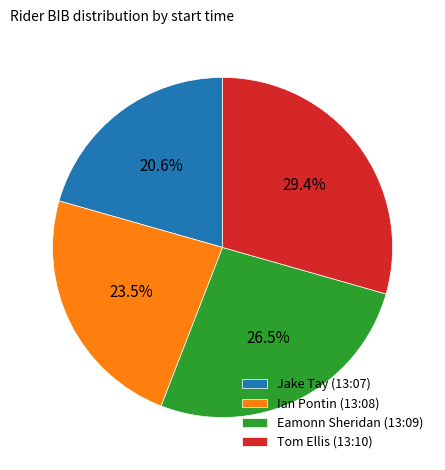

To the nearest percent, what portion does Jake Tay (13:07) represent?

21%